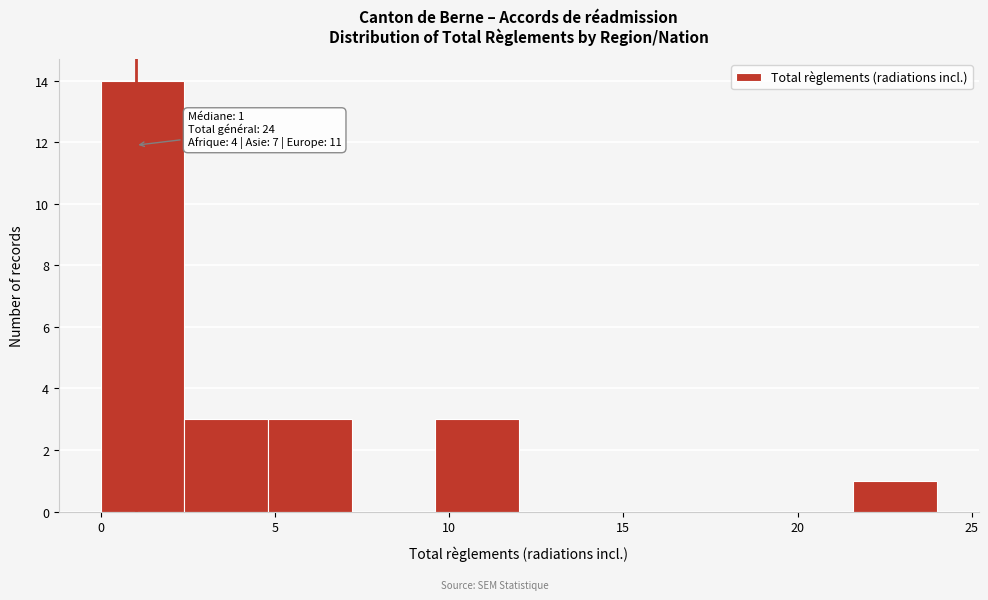

Which range on the x-axis has the tallest bar?

0.0 to 2.4